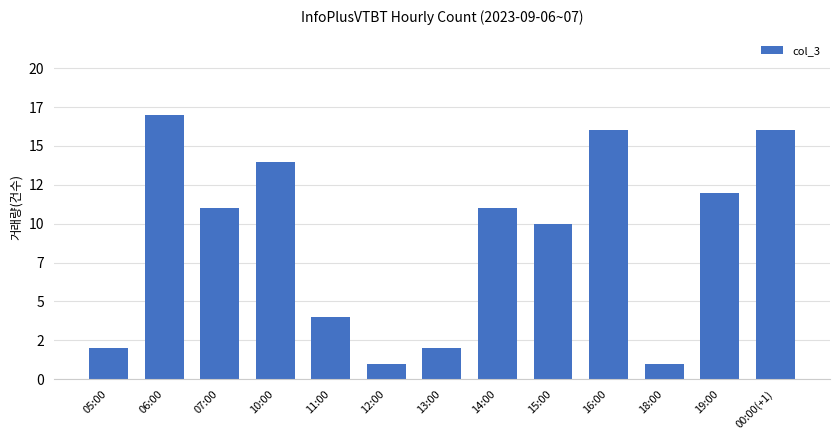

Are the bars horizontal?

No